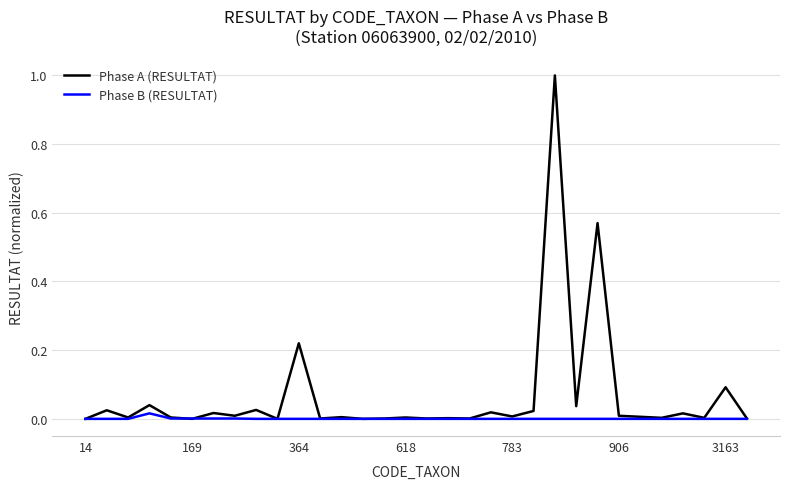

Rank the series by their maximum value, from lowest to highest.

Phase B (RESULTAT), Phase A (RESULTAT)